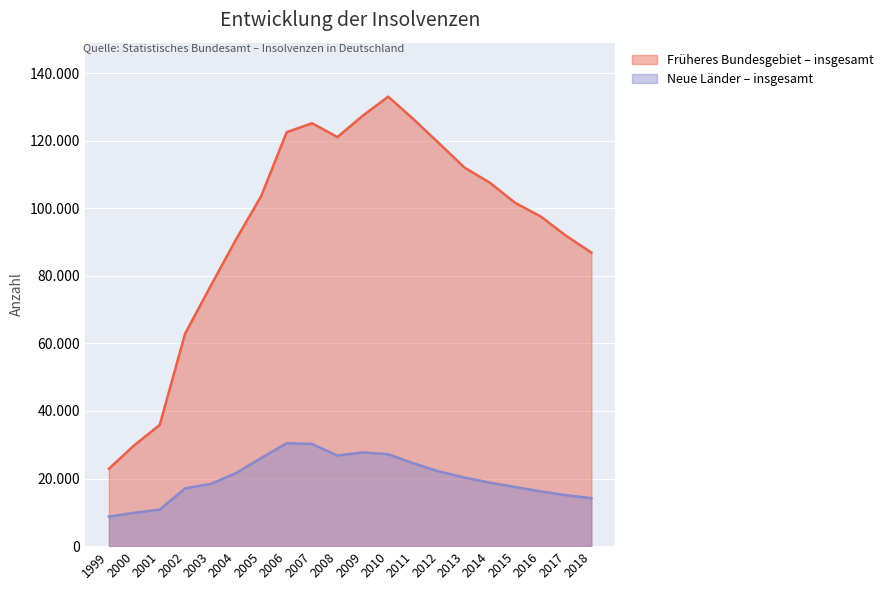

What is the smallest value displayed?

8752